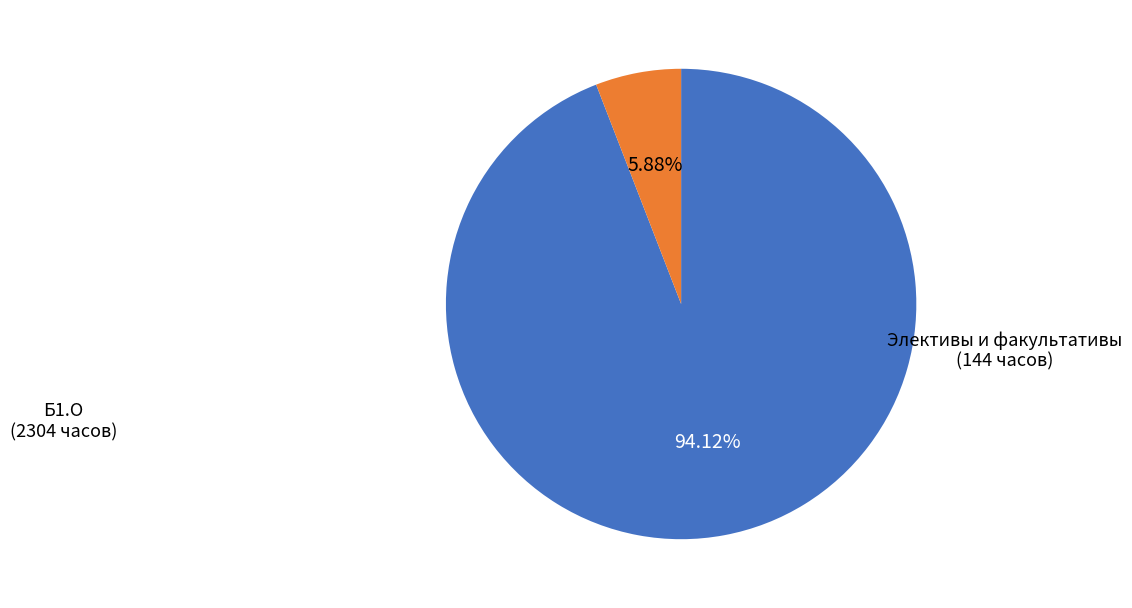

Is there a majority slice in this chart?

Yes